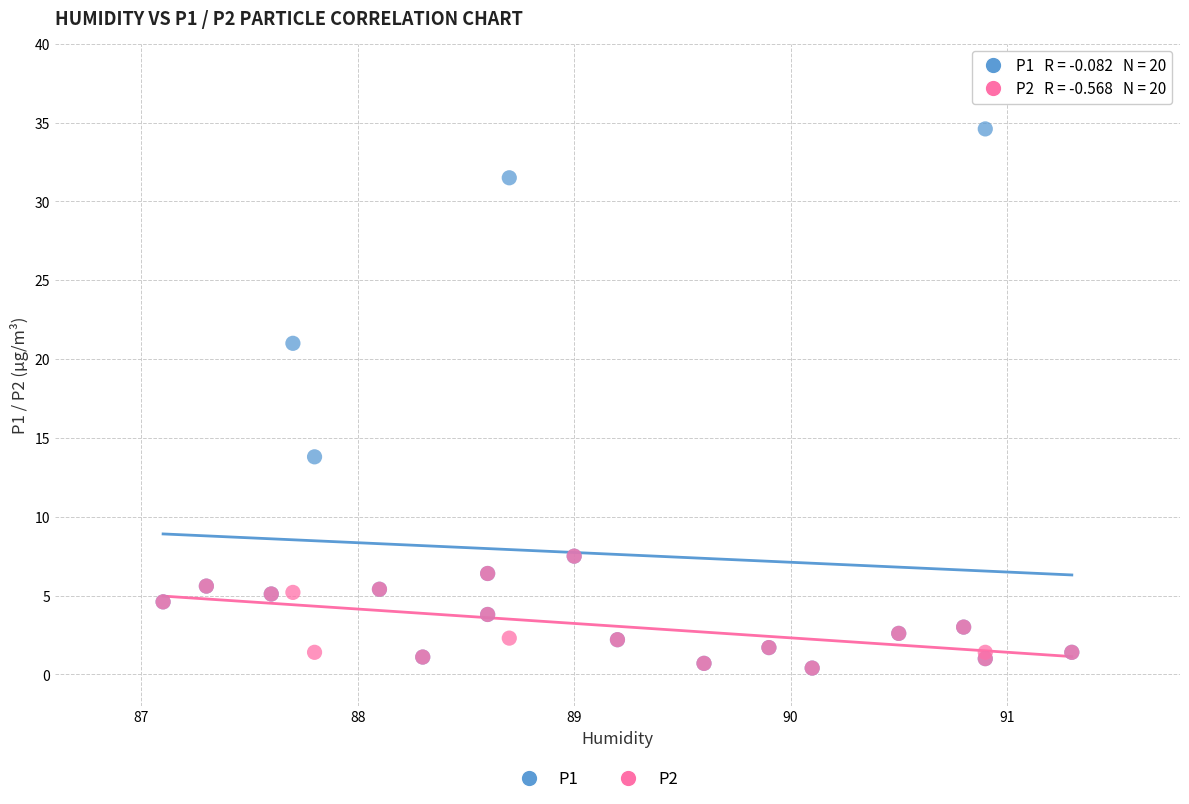

Which series reaches the maximum Y coordinate?

P1